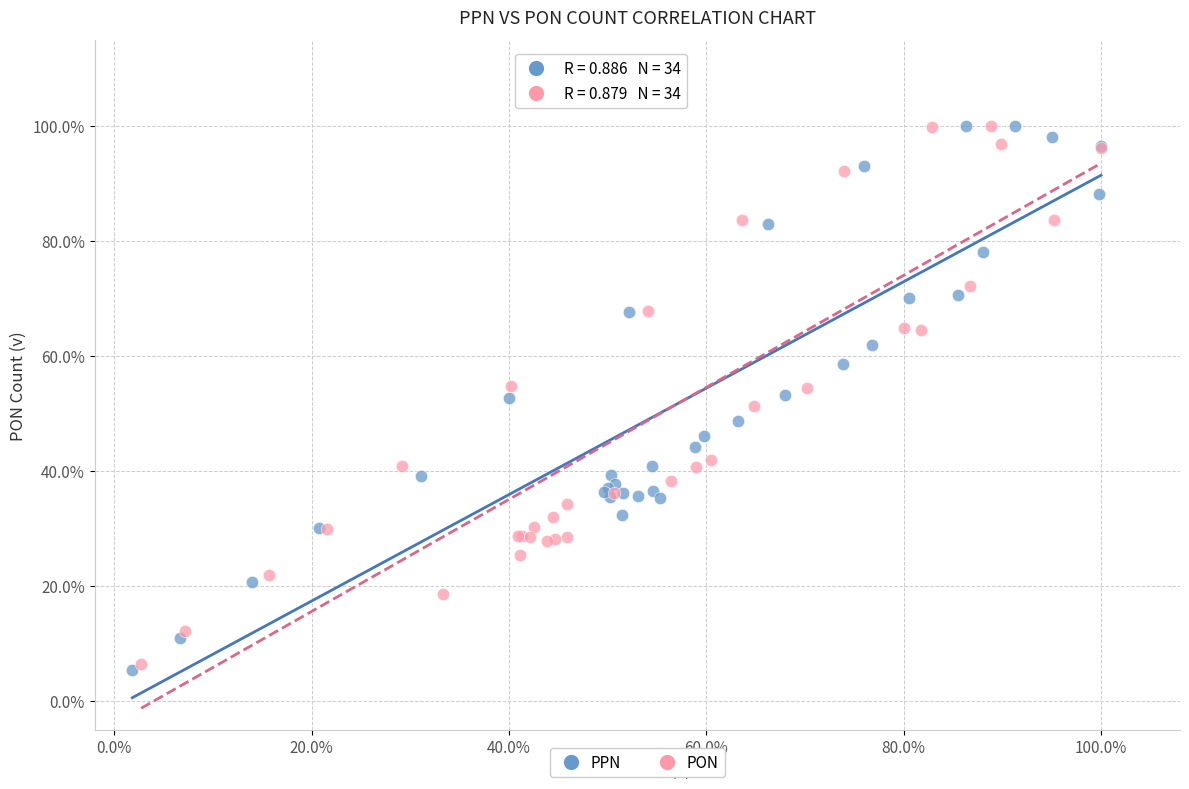

What are all the series names shown in the legend?

PPN, PON